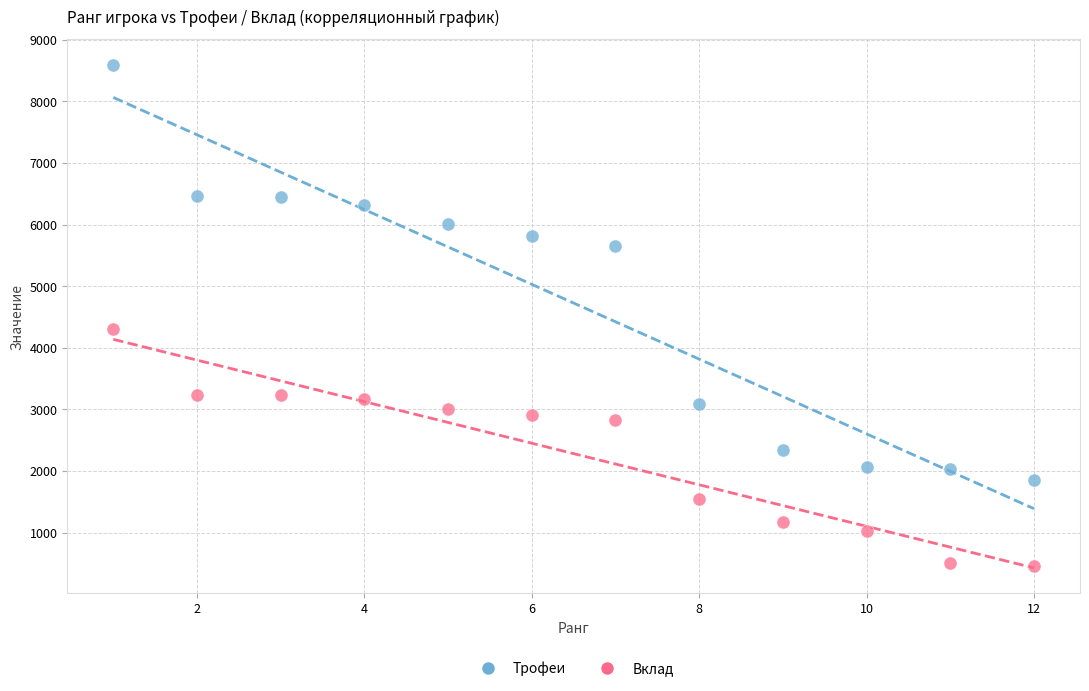

In the Трофеи series, what Y value is closest to 5226?

5653